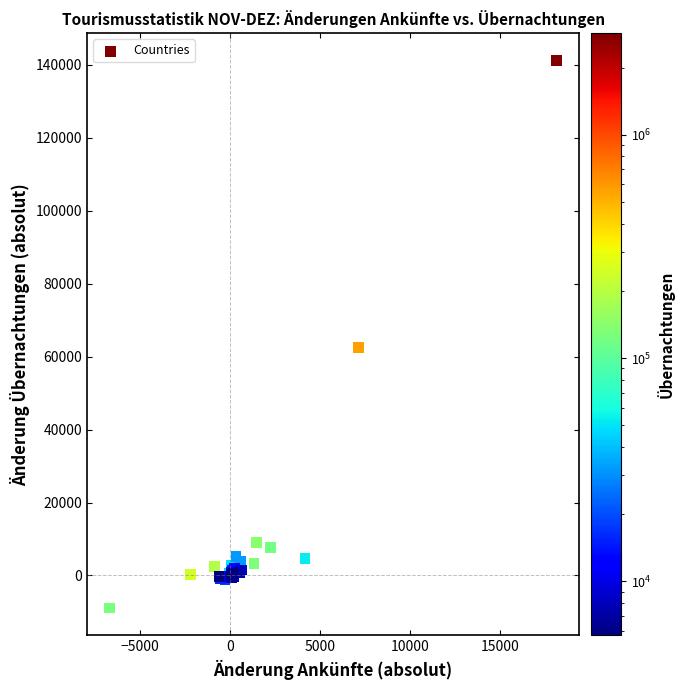

What Y value in the scatter plot is closest to 66114?

62519